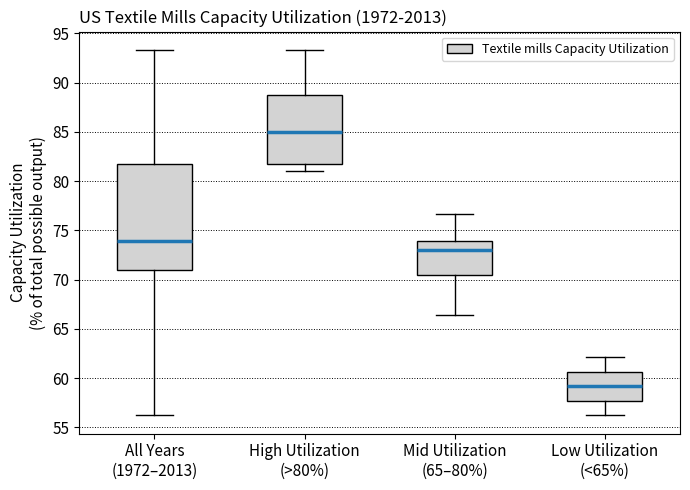

Which box's median line is the highest?

High Utilization (>80%)